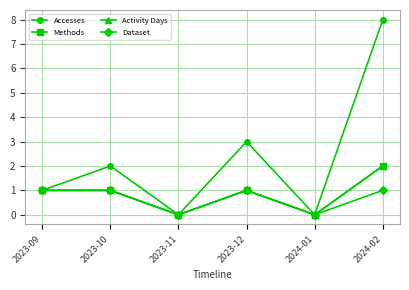

Which series has the largest total across all categories?

Accesses